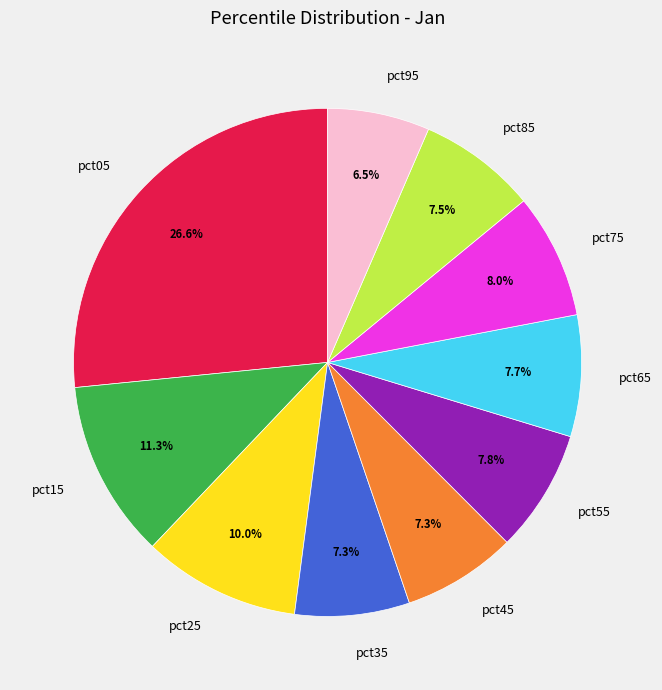

Between pct25 and pct35, which is larger?

pct25